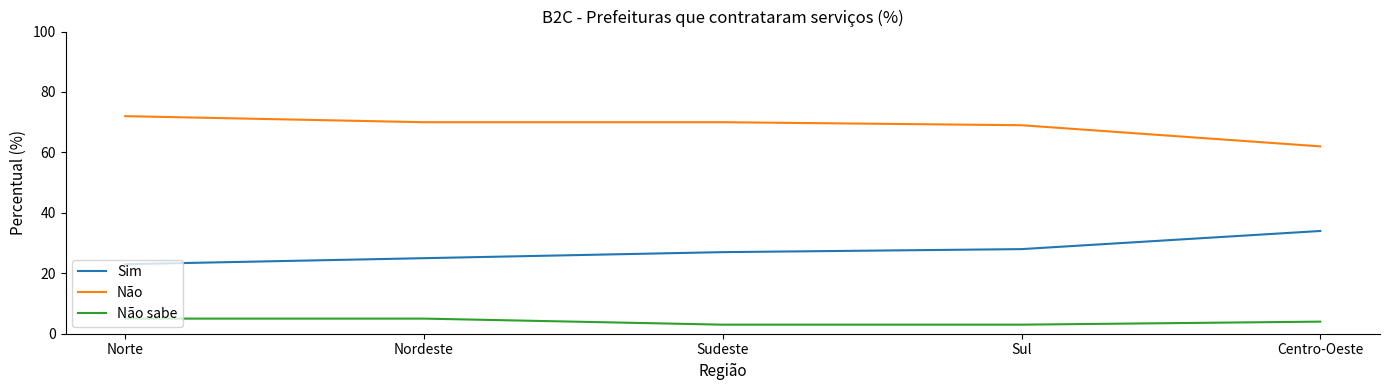

What position from the left is Norte?

1